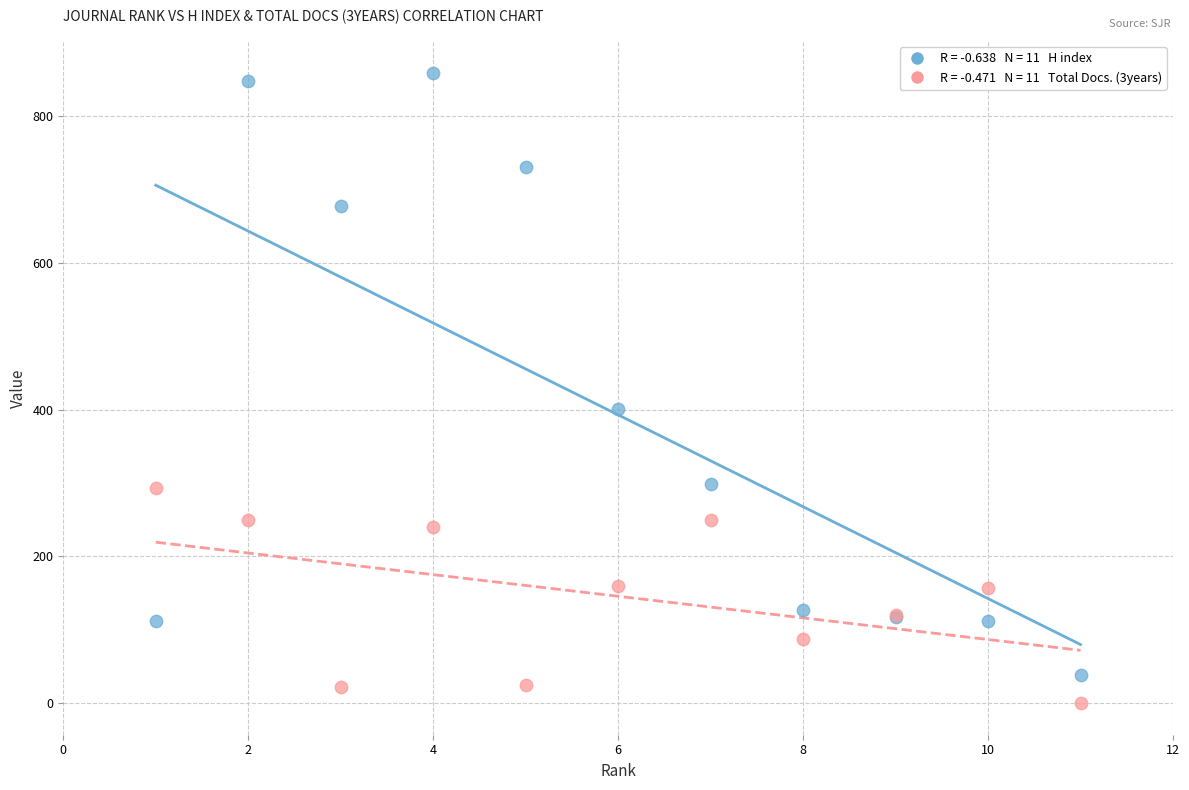

Across all series, what Y value is closest to 429?

401